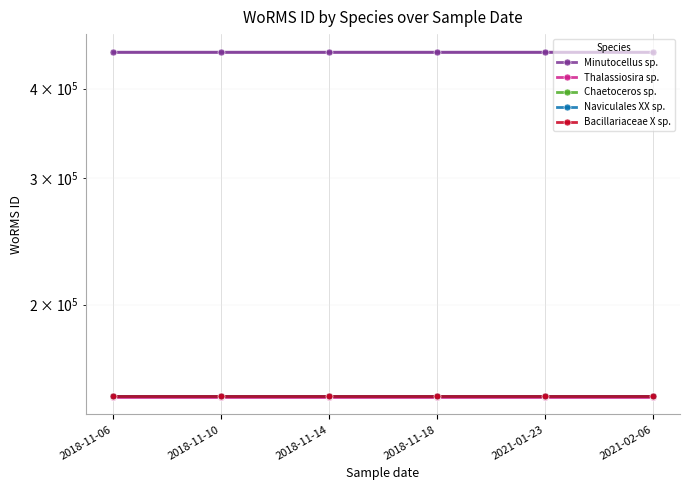

Reading left to right, list all the values displayed in this chart.

Minutocellus sp.: 2018-11-06=450619	2018-11-10=450619	2018-11-14=450619	2018-11-18=450619	2021-01-23=450619	2021-02-06=450619
Thalassiosira sp.: 2018-11-06=148912	2018-11-10=148912	2018-11-14=148912	2018-11-18=148912	2021-01-23=148912	2021-02-06=148912
Chaetoceros sp.: 2018-11-06=148985	2018-11-10=148985	2018-11-14=148985	2018-11-18=148985	2021-01-23=148985	2021-02-06=148985
Naviculales XX sp.: 2018-11-06=149015	2018-11-10=149015	2018-11-14=149015	2018-11-18=149015	2021-01-23=149015	2021-02-06=149015
Bacillariaceae X sp.: 2018-11-06=149002	2018-11-10=149002	2018-11-14=149002	2018-11-18=149002	2021-01-23=149002	2021-02-06=149002